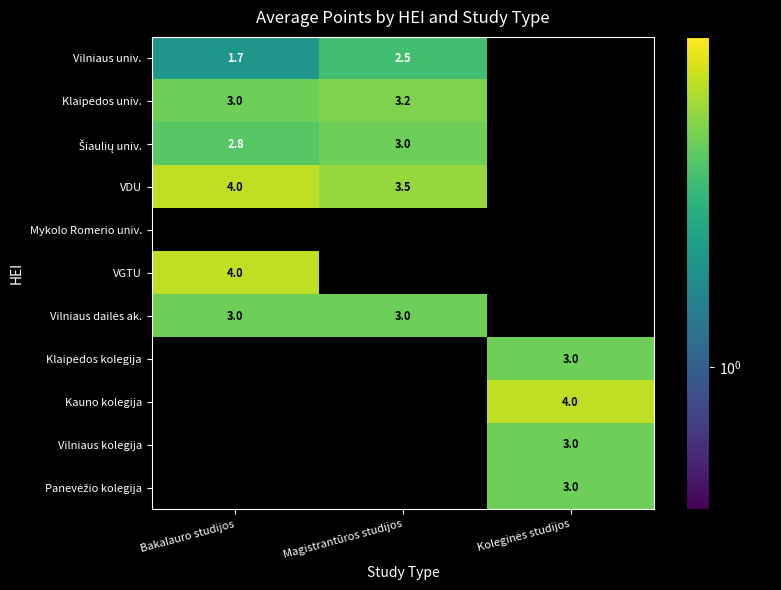

Which category has the highest value across all series?

Bakalauro studijos